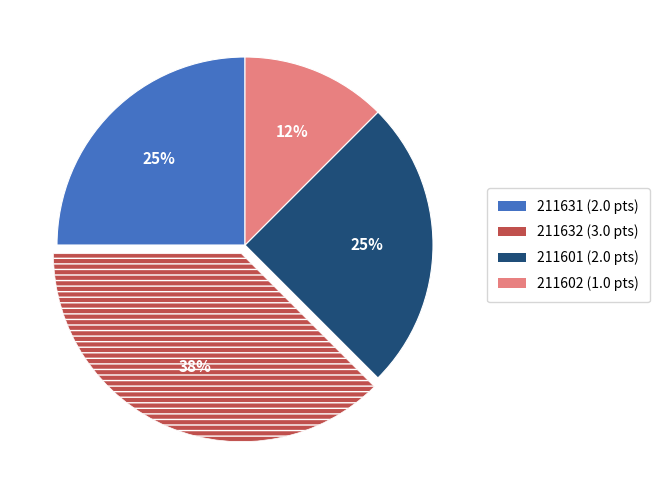

Between 211632 and 211631, which is larger?

211632